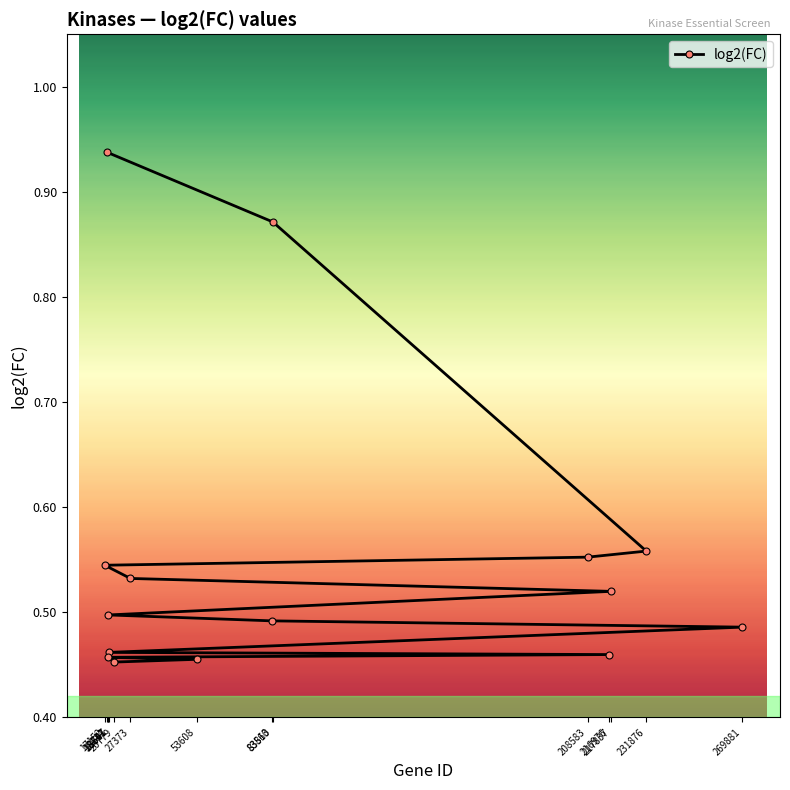

Reading right to left, extract all data points from this chart.

0.5	0.5	0.5	0.5	0.5	0.5	0.5	0.5	0.5	0.5	0.5	0.6	0.6	0.9	0.9